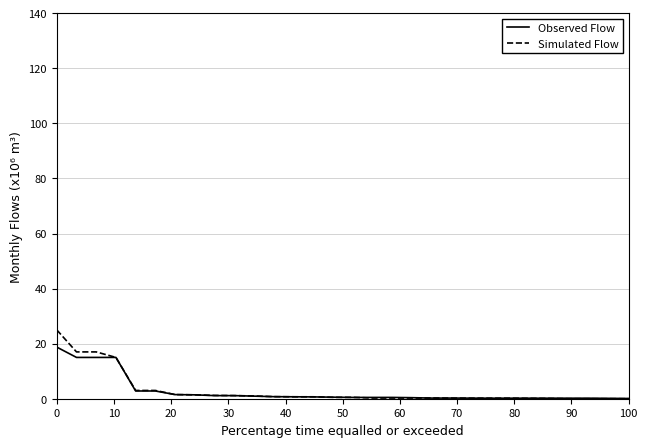

At how many categories does at least one series exceed 5?

4